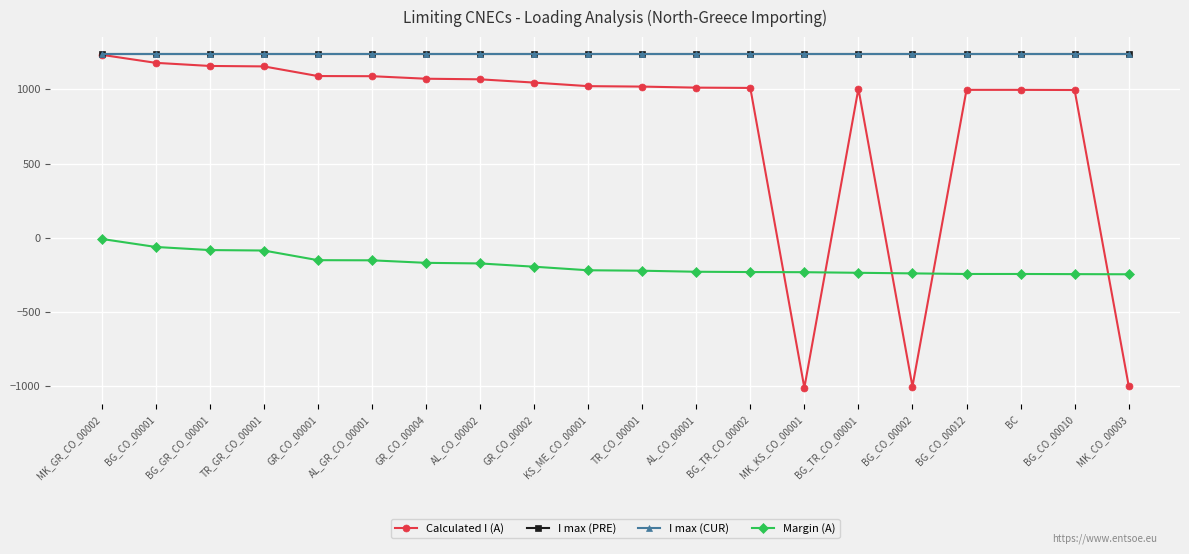

True or false: Calculated I (A) has a value of 1365 at BG_CO_00010.

False